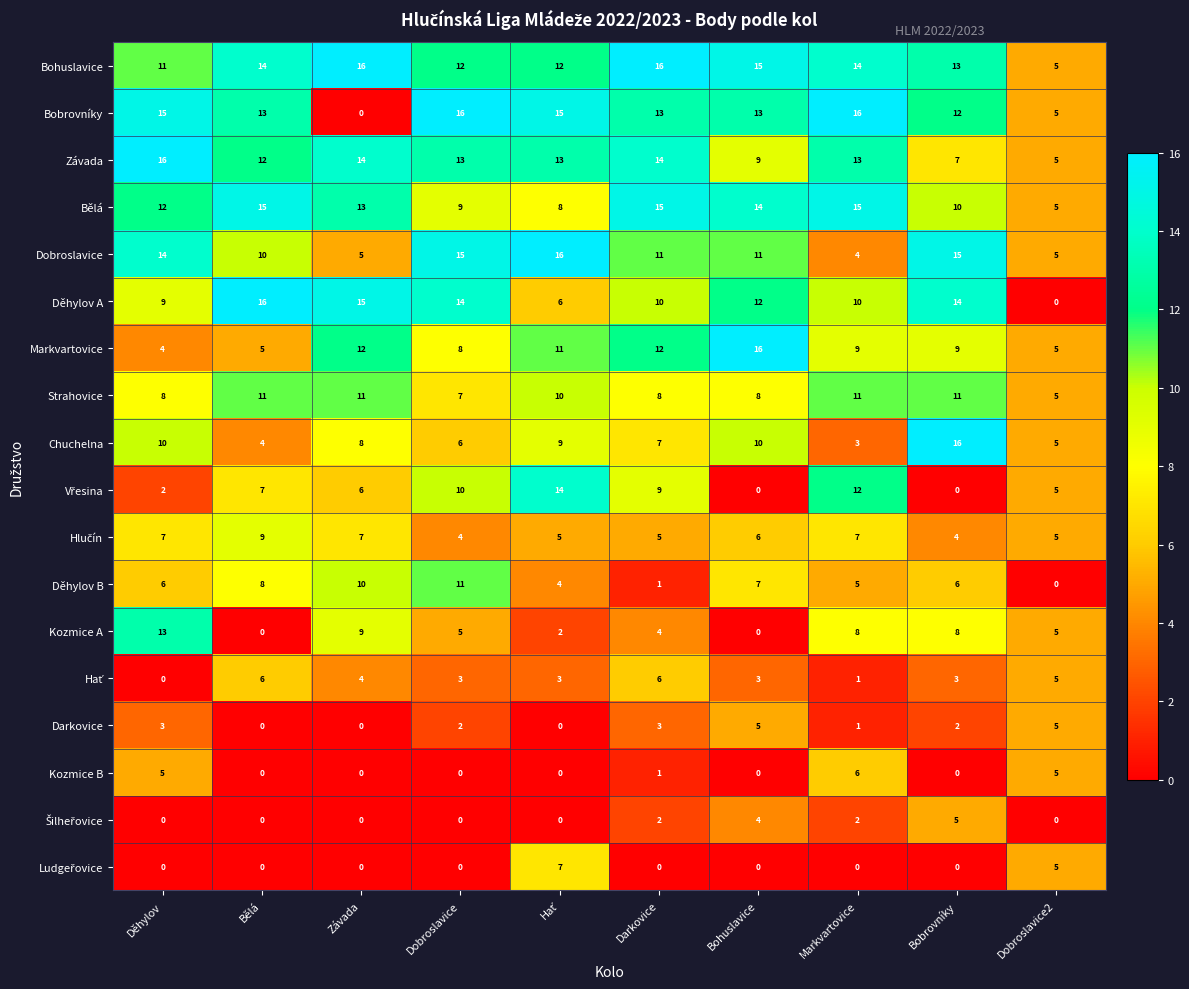

How many values in Děhylov B are above zero?

9